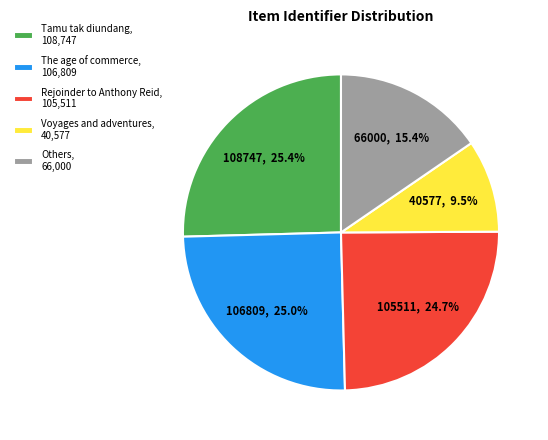

Which slice is the smallest?

Voyages and adventures, 40,577